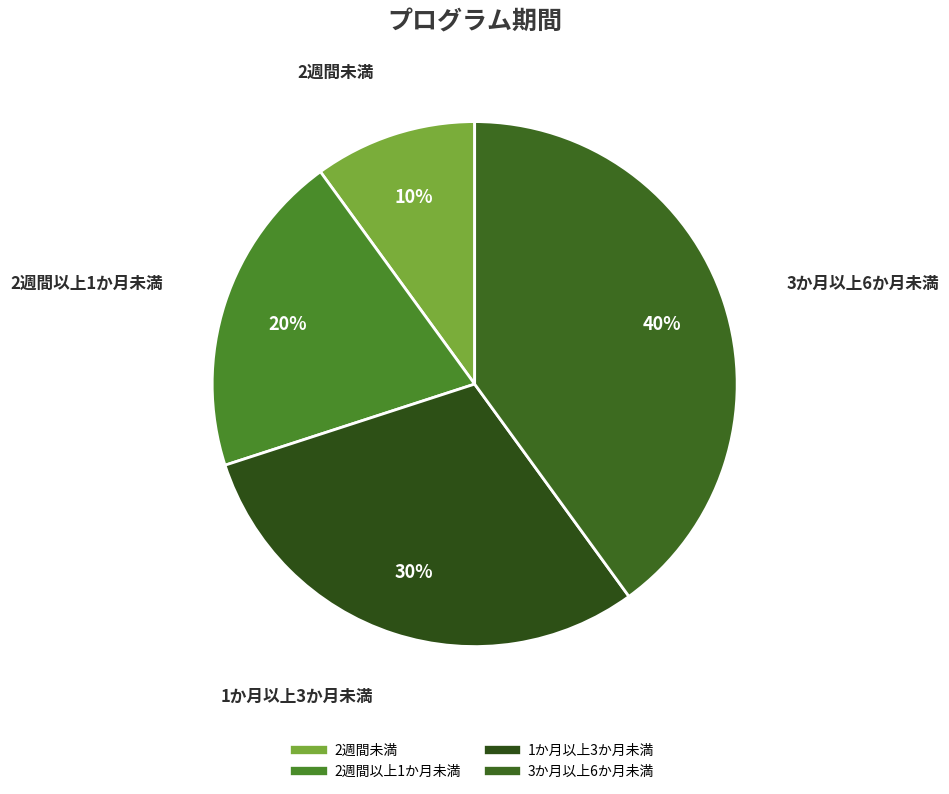

Rank the categories by value from highest to lowest.

3か月以上6か月未満, 1か月以上3か月未満, 2週間以上1か月未満, 2週間未満